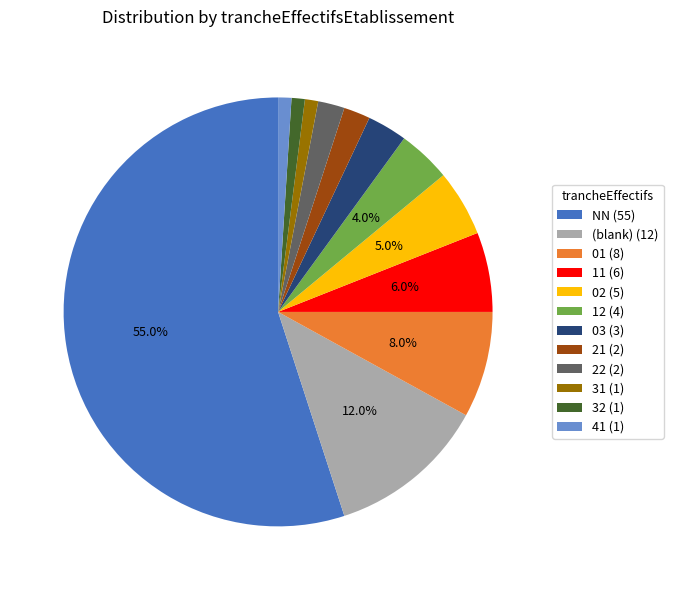

Does any single category account for the majority?

Yes